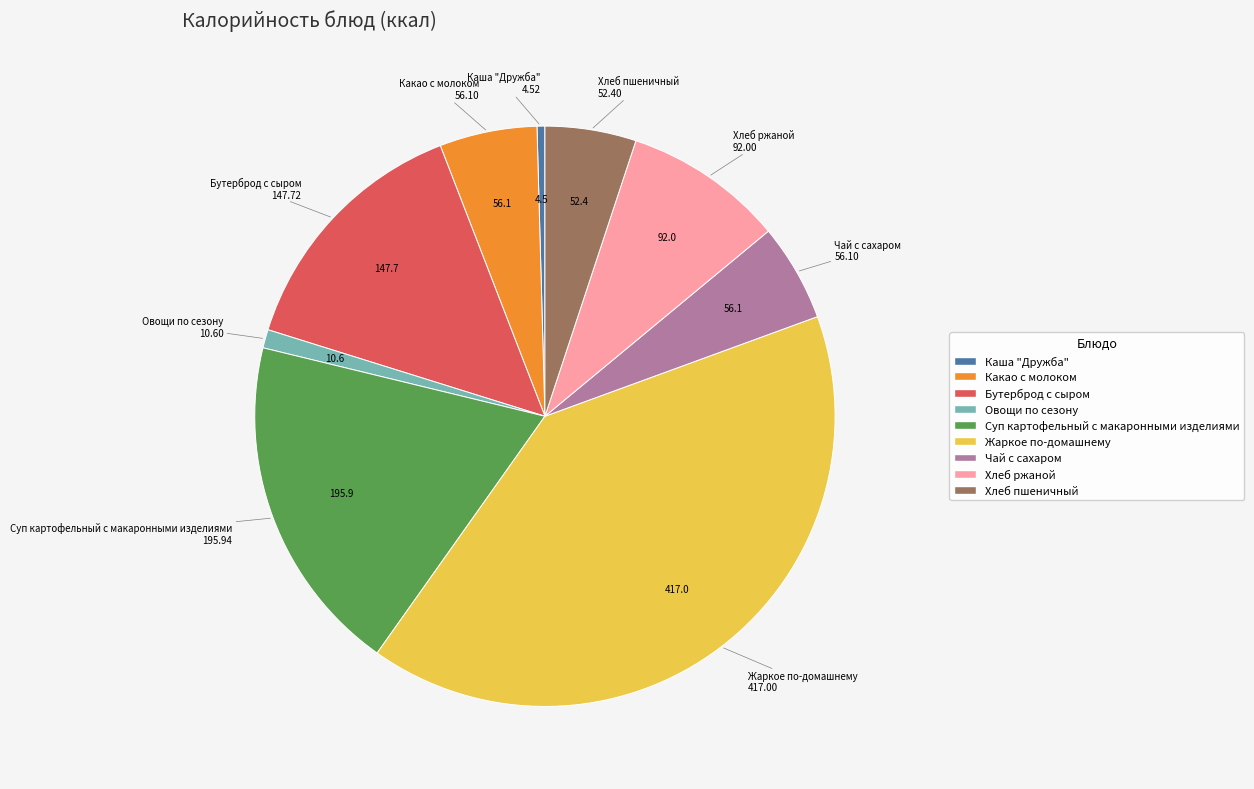

Between Суп картофельный с макаронными изделиями and Каша "Дружба", which is larger?

Суп картофельный с макаронными изделиями